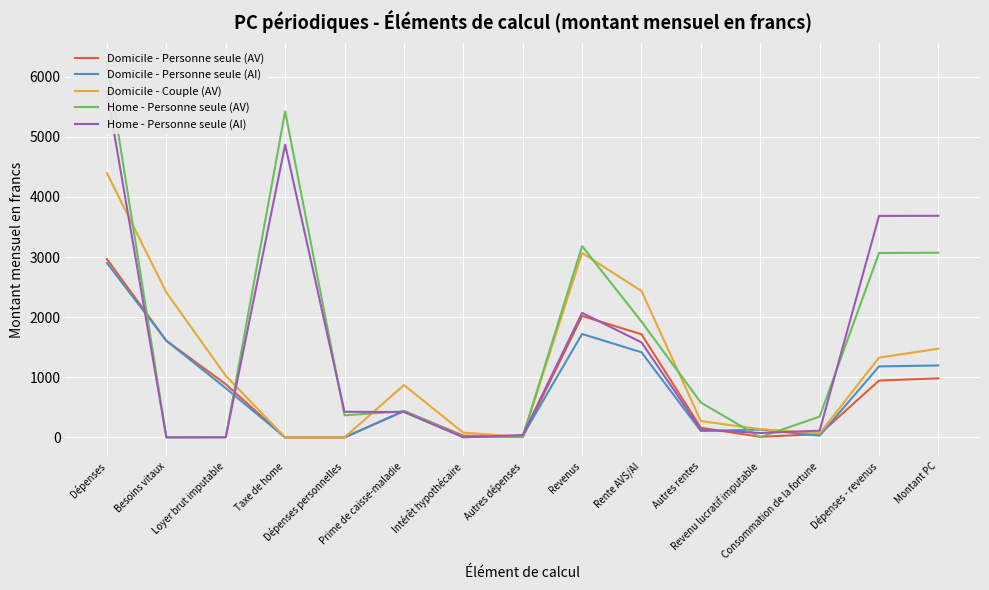

At which category is the sum across all series the highest?

Dépenses